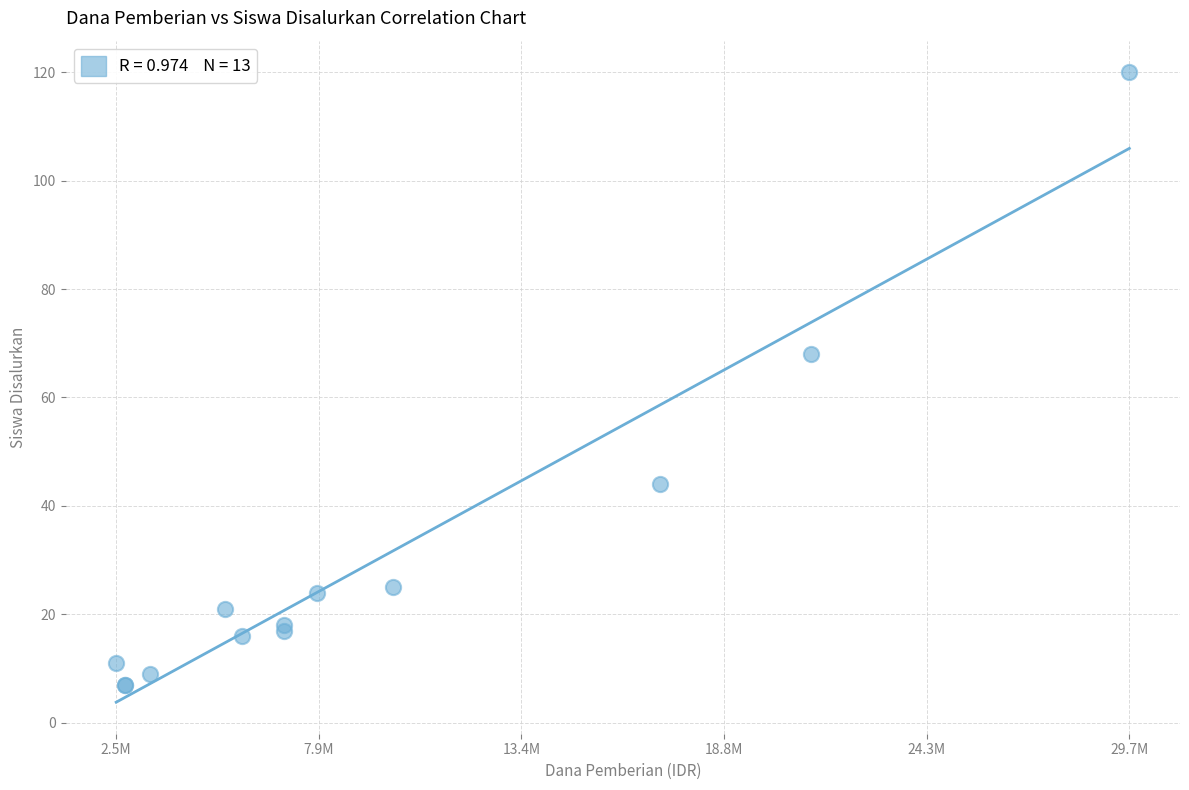

What Y value in the scatter plot is closest to 63?

68